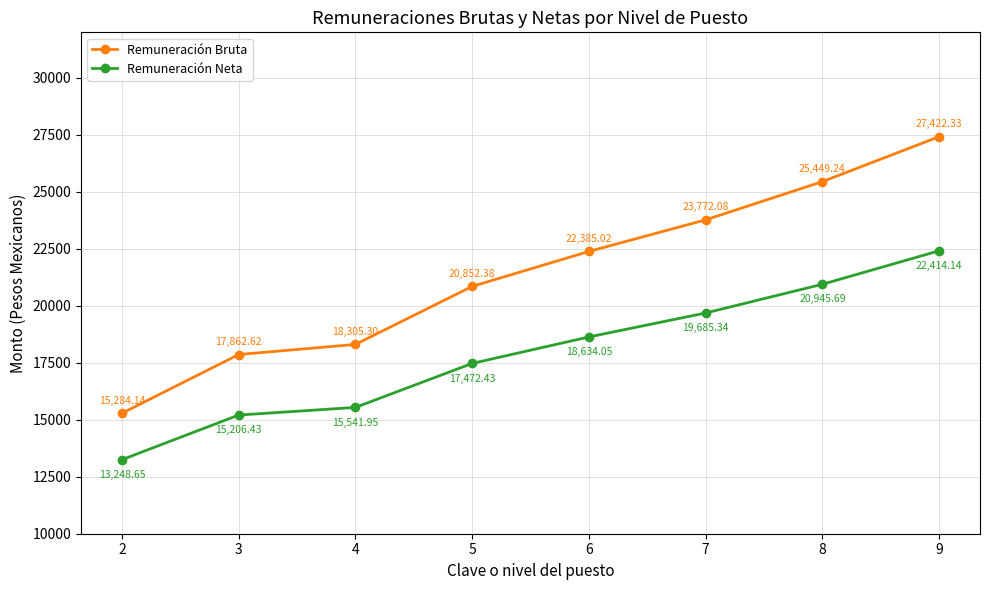

True or false: Remuneración Neta and Remuneración Bruta intersect in this chart.

False